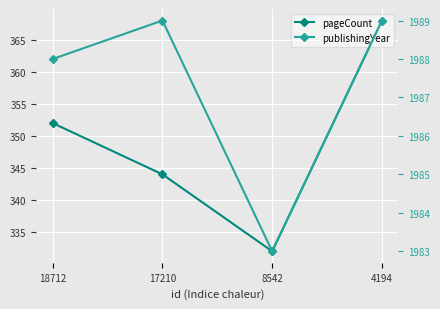

Rank the categories by pageCount value from lowest to highest.

8542, 17210, 18712, 4194